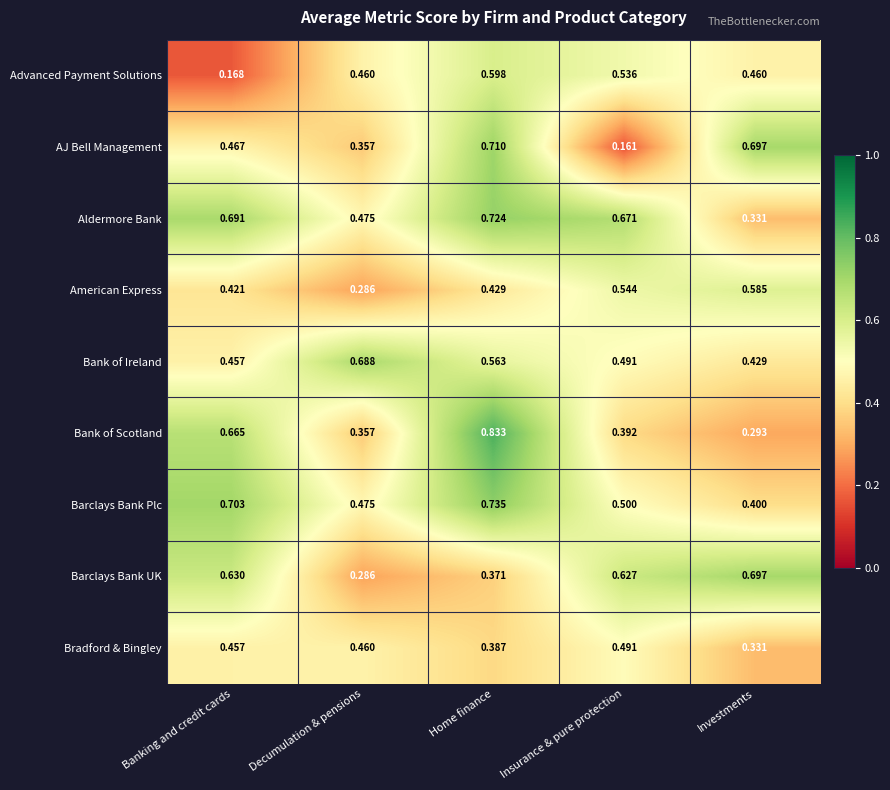

At which category does the chart reach its peak across all series?

Home finance